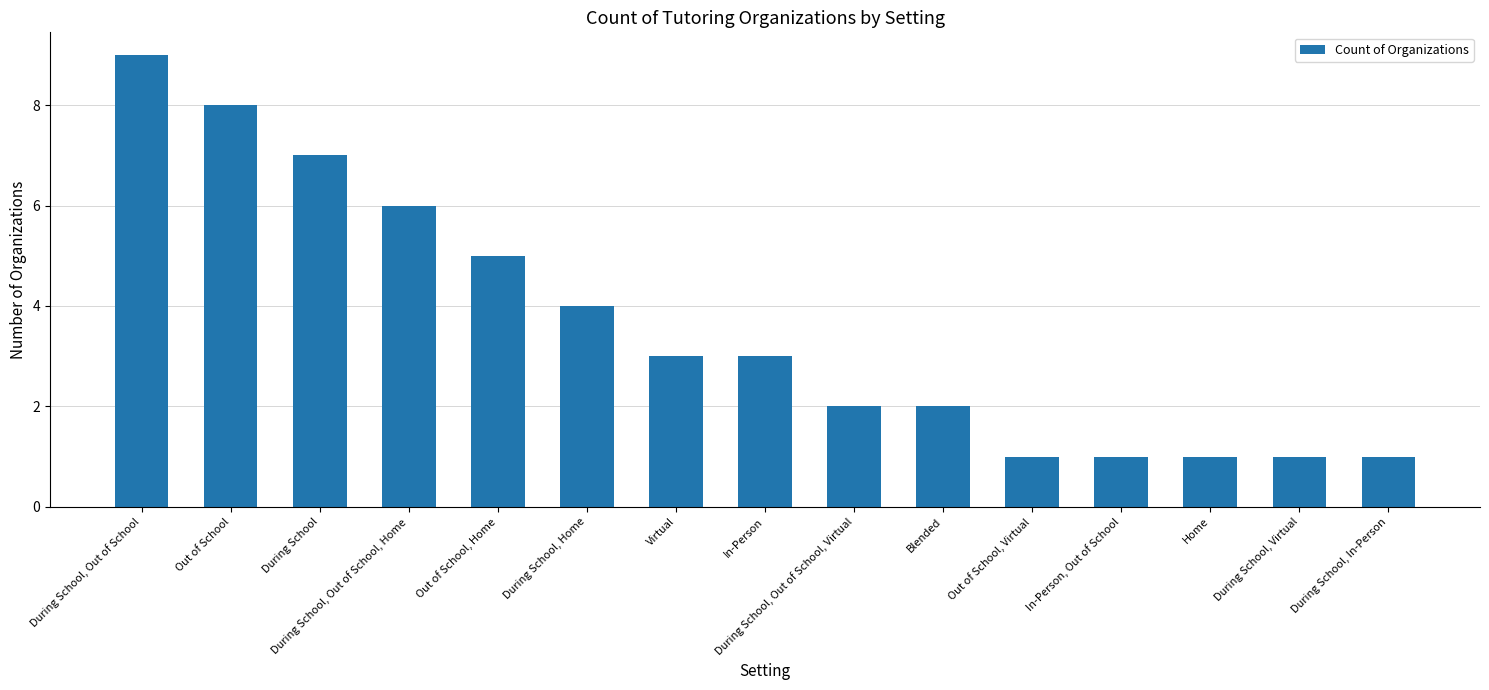

What is the average value?

4